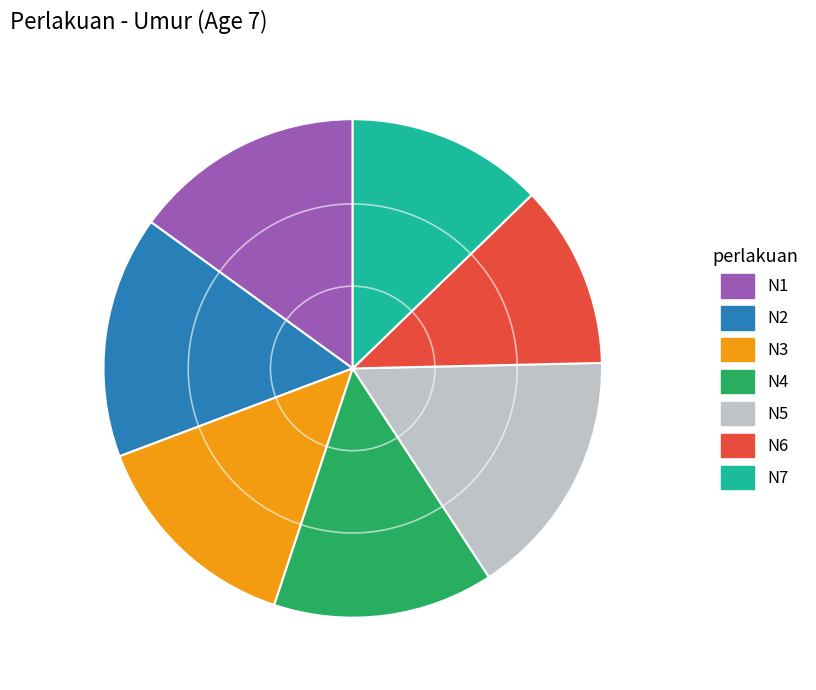

Do N6 and N7 together represent more than half of the pie?

No